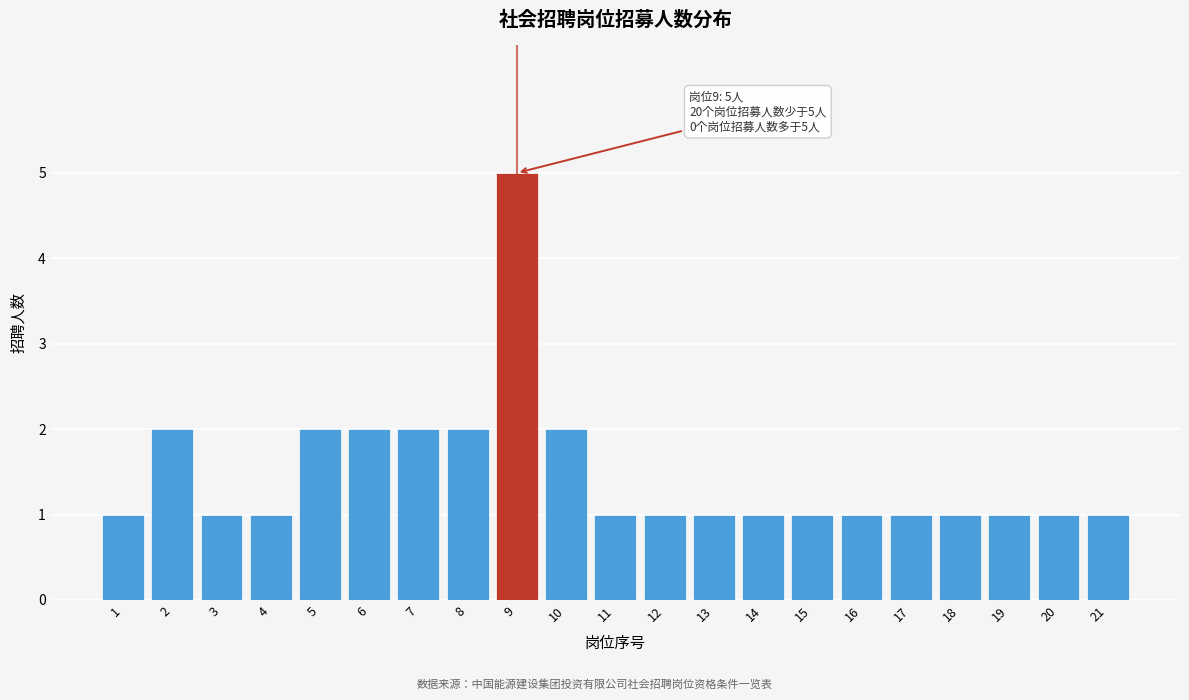

Reading left to right, what are all the values shown in this chart?

1	2	1	1	2	2	2	2	5	2	1	1	1	1	1	1	1	1	1	1	1